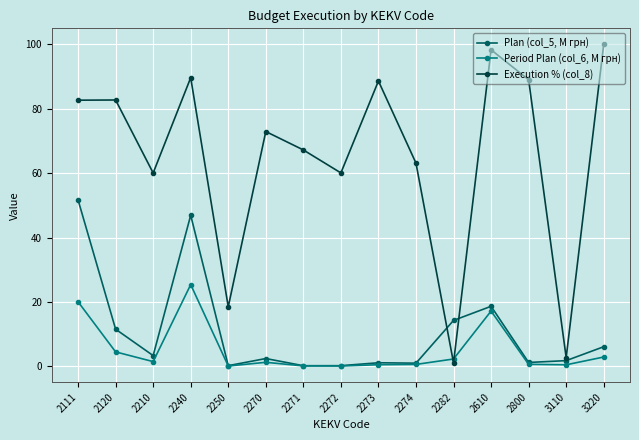

Is this an area chart (filled region under the line)?

No